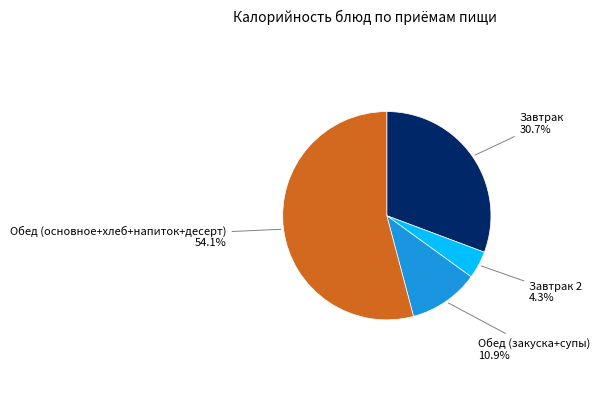

Is there a majority slice in this chart?

Yes